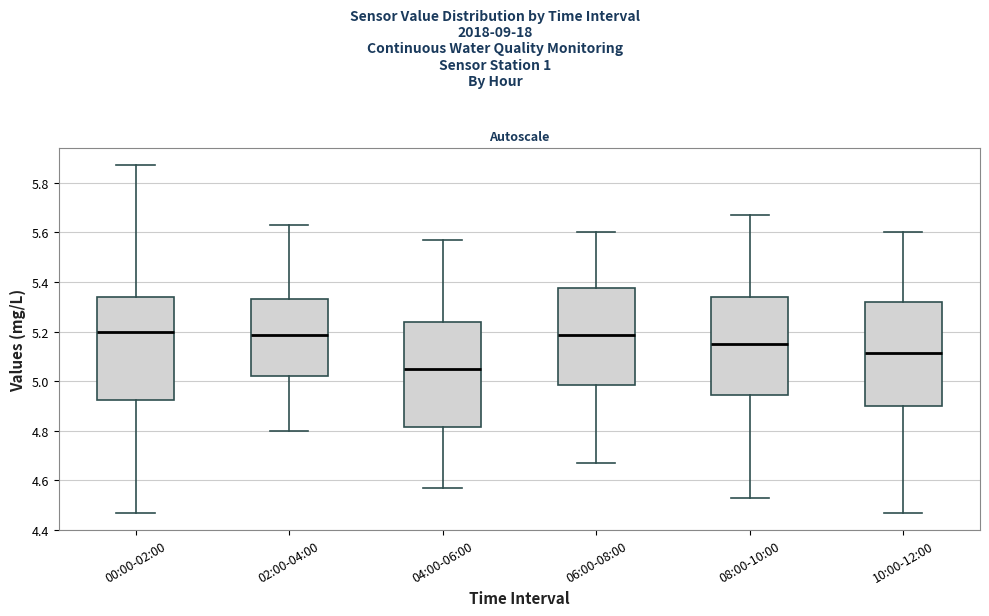

Reading left to right, read every box against the y-axis: the position of its median line, the range the box covers, and the ends of its whiskers. The values are not printed on the chart, so give them approximately, as read against the axis.

00:00-02:00: median 5.20, box 4.92 to 5.34, whiskers 4.48 to 5.88
02:00-04:00: median 5.18, box 5.02 to 5.34, whiskers 4.80 to 5.64
04:00-06:00: median 5.06, box 4.82 to 5.24, whiskers 4.58 to 5.58
06:00-08:00: median 5.18, box 4.98 to 5.38, whiskers 4.68 to 5.60
08:00-10:00: median 5.16, box 4.94 to 5.34, whiskers 4.54 to 5.68
10:00-12:00: median 5.12, box 4.90 to 5.32, whiskers 4.48 to 5.60